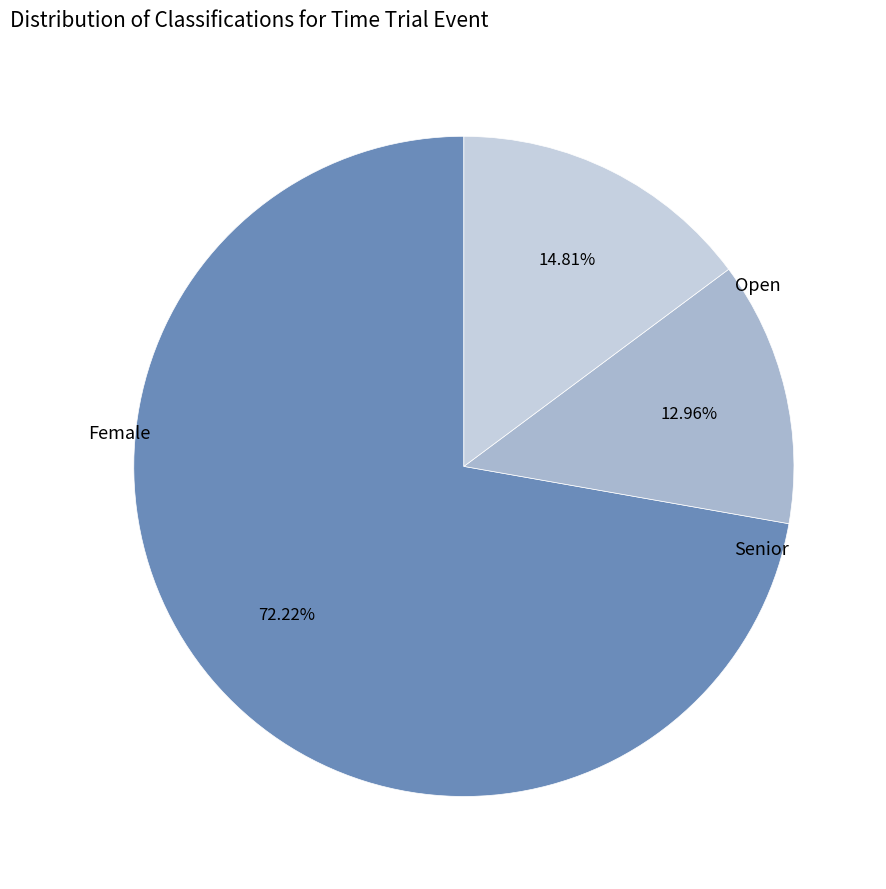

Is there a majority slice in this chart?

Yes